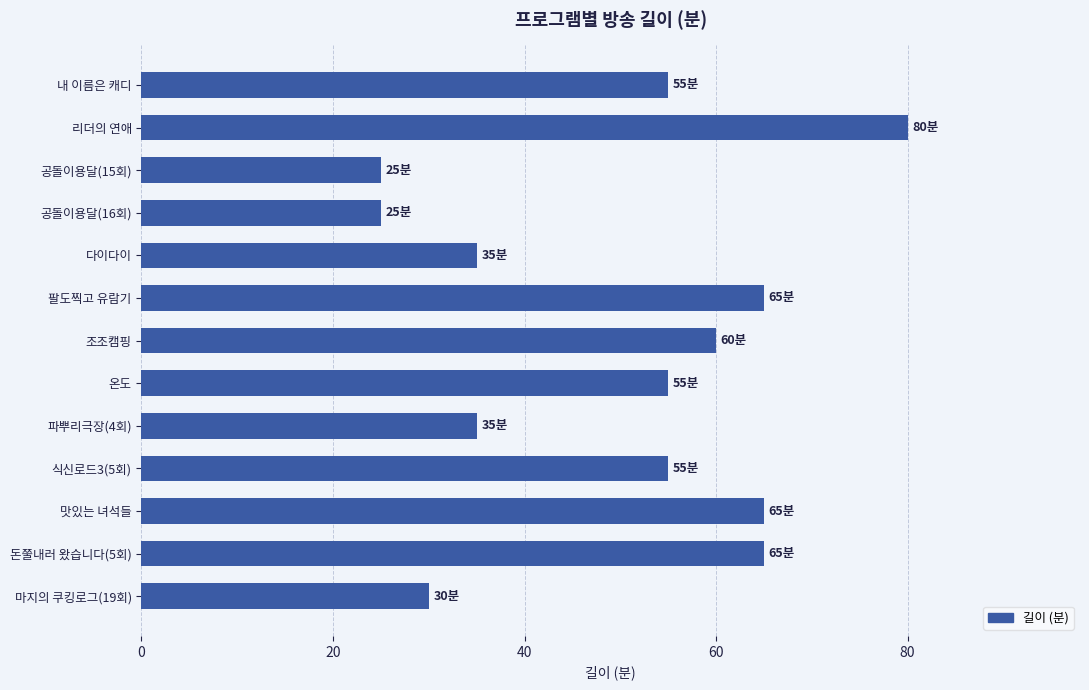

What is the ratio of the value at 팔도찍고 유람기 to the value at 조조캠핑?

1.1